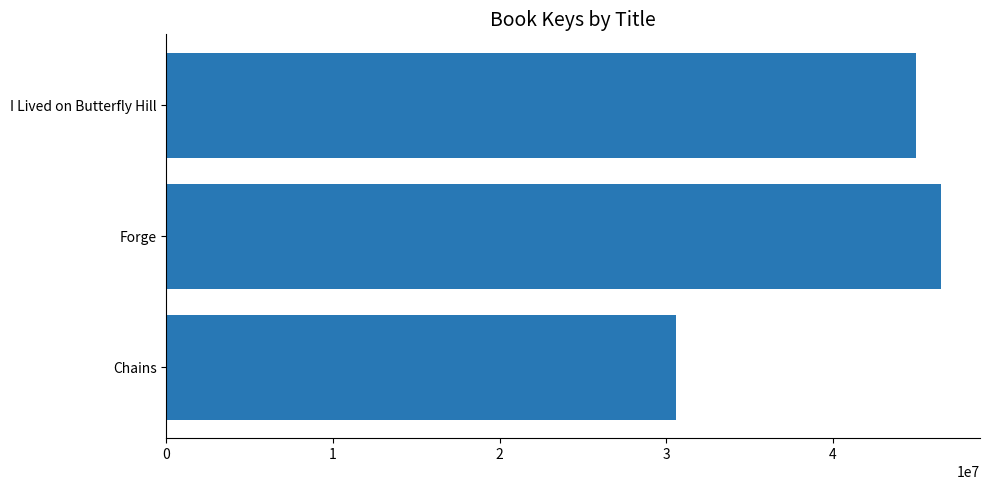

What is the difference between the maximum and minimum values?

15932205